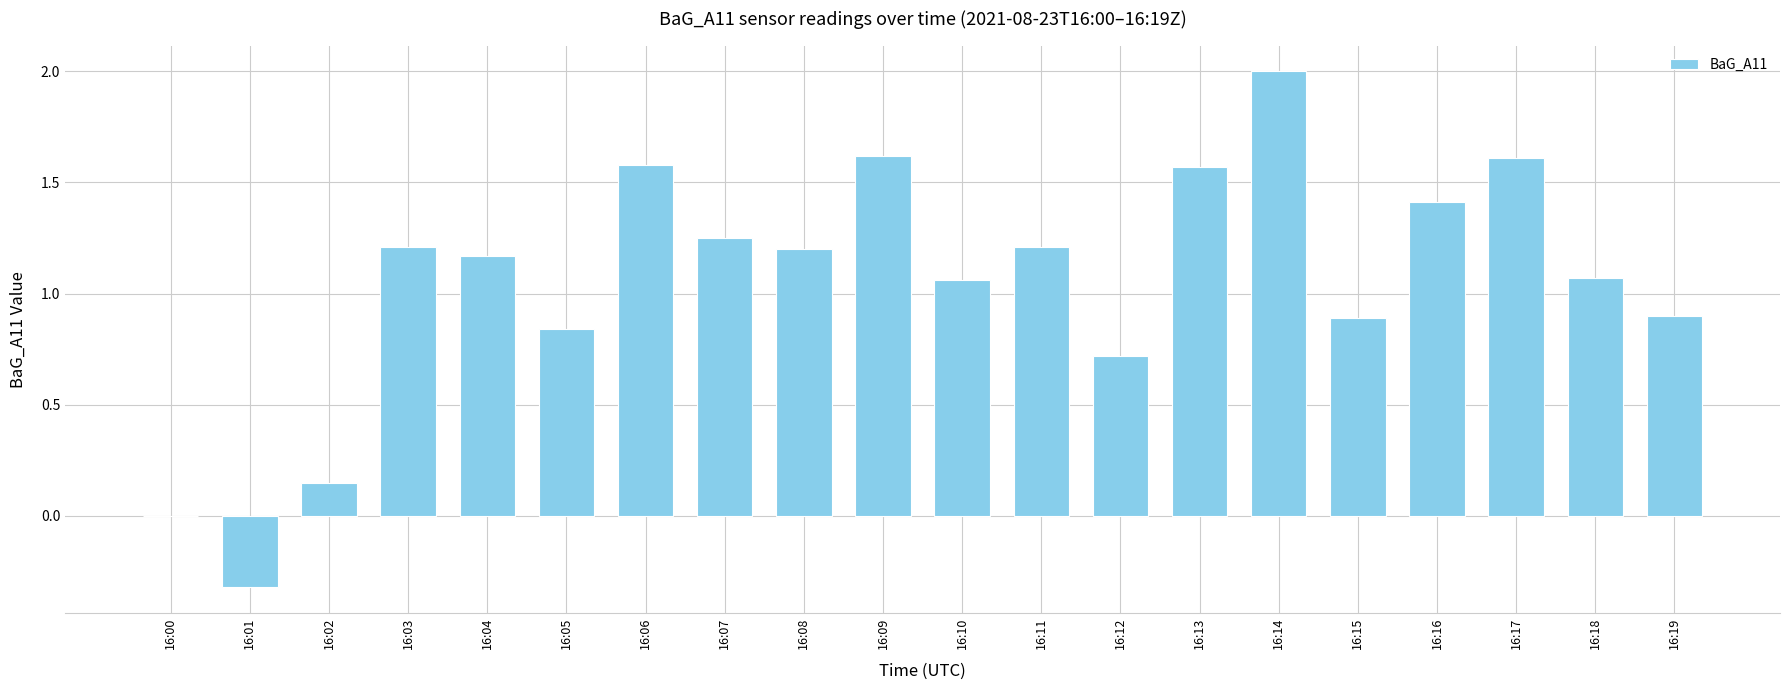

What is the greatest value displayed?

2.0